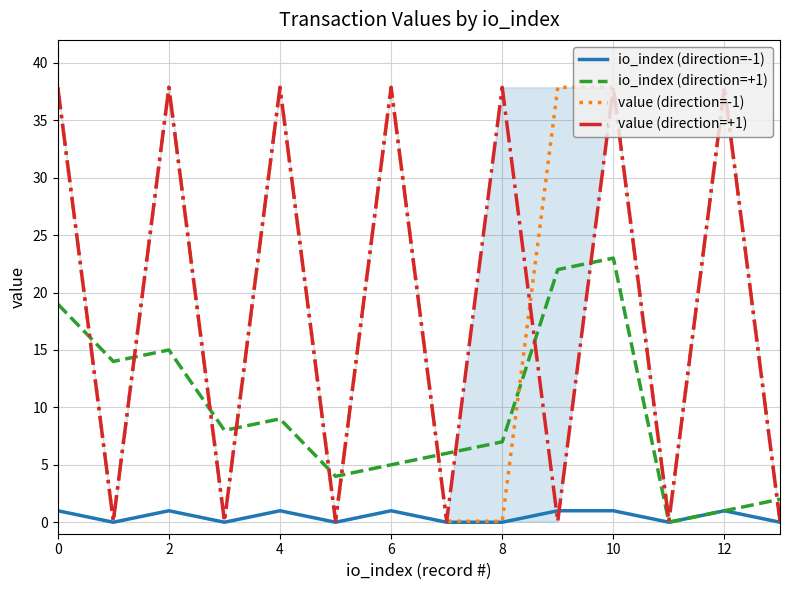

The io_index (direction=+1) series shows 8 at 6. True or false?

False